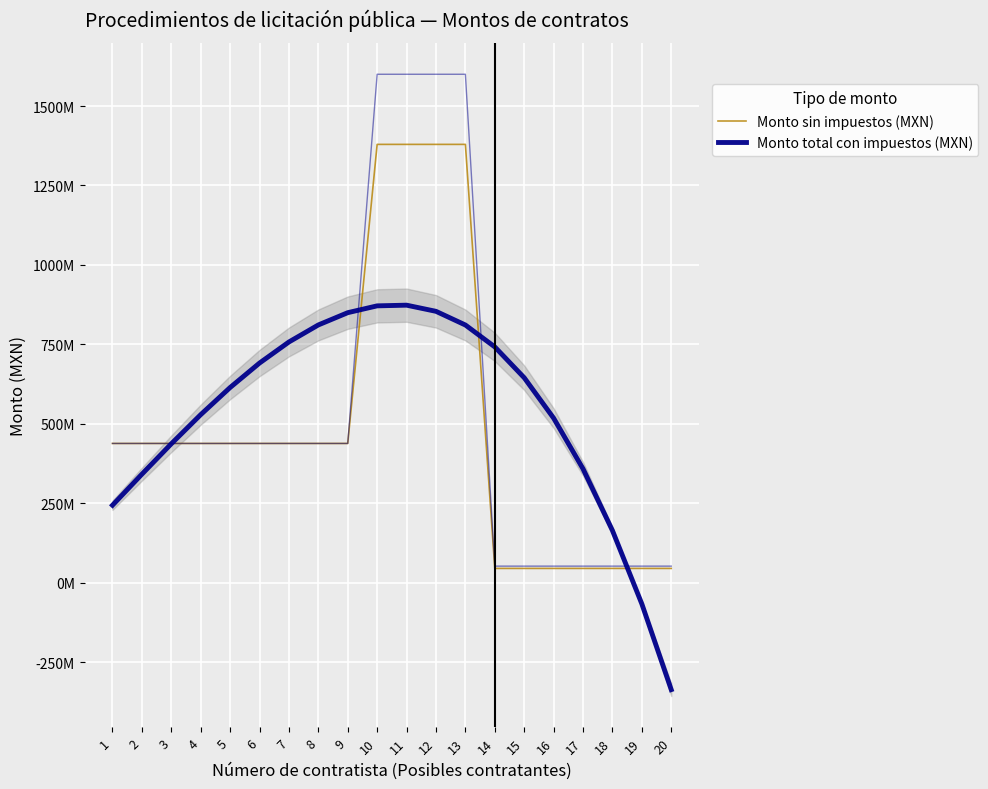

Between which two adjacent categories do Monto sin impuestos (MXN) and Monto total con impuestos (MXN) first intersect?

3 and 4